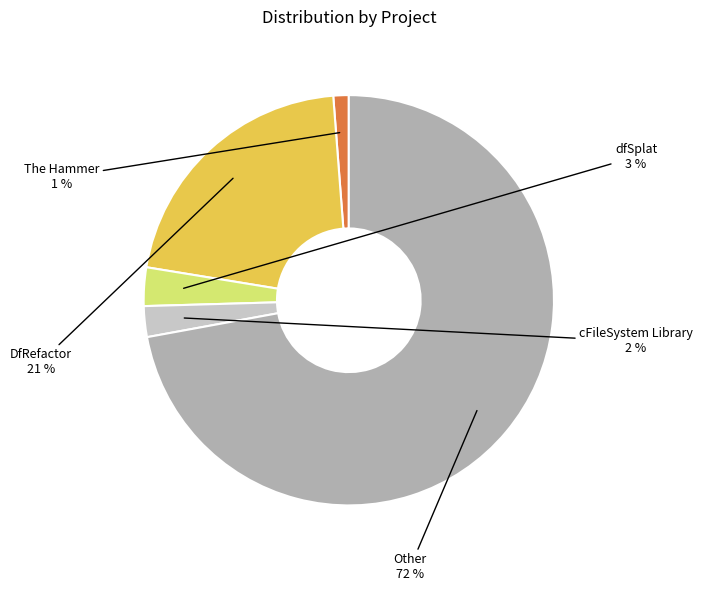

Which slice is the smallest?

The Hammer